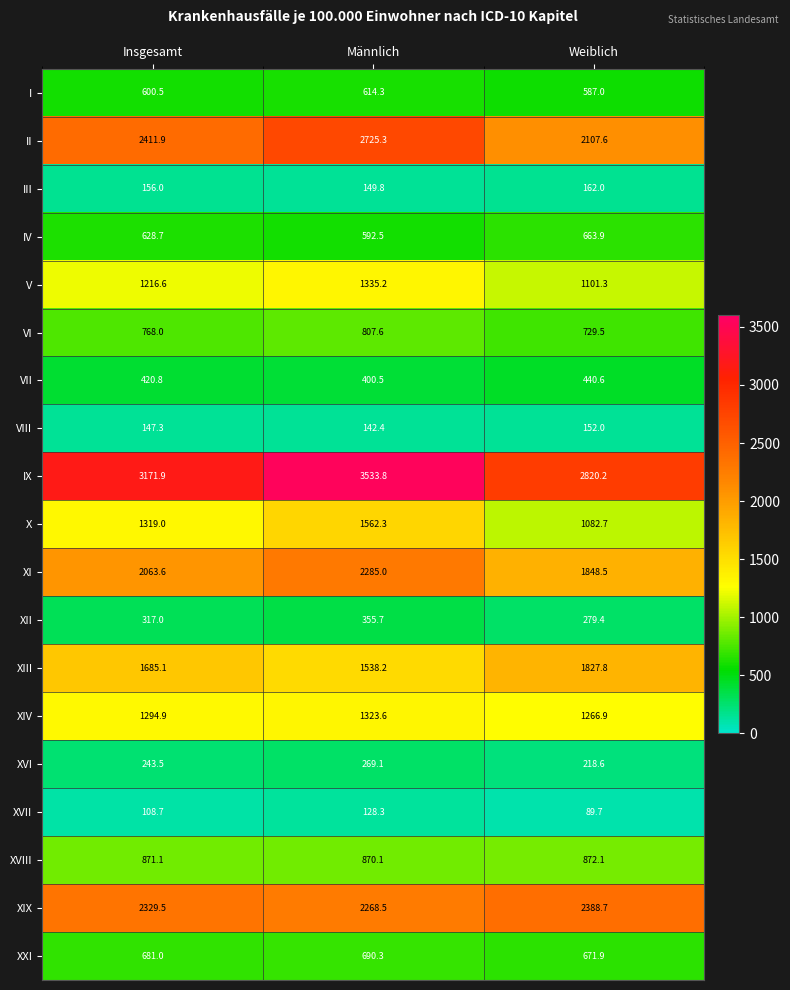

How many distinct data groups are displayed?

19